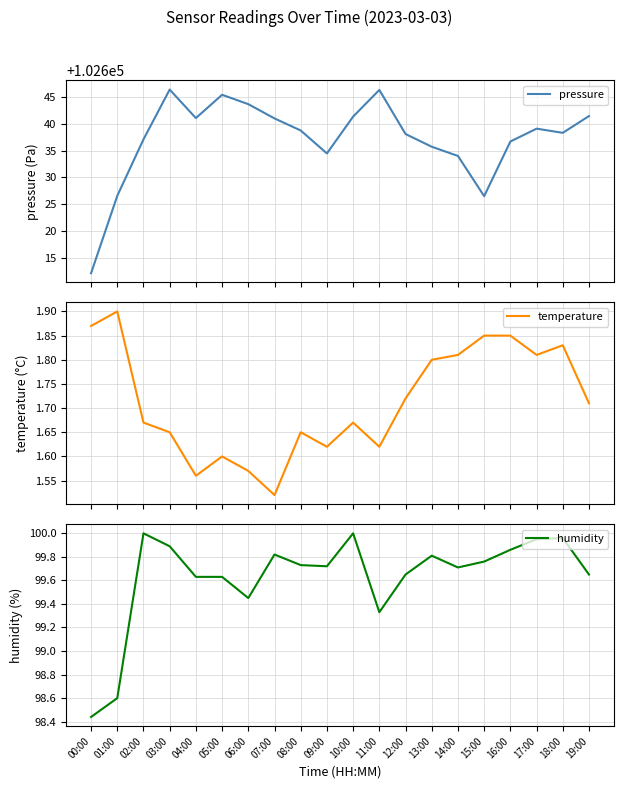

Which series has the largest range (max minus min)?

pressure